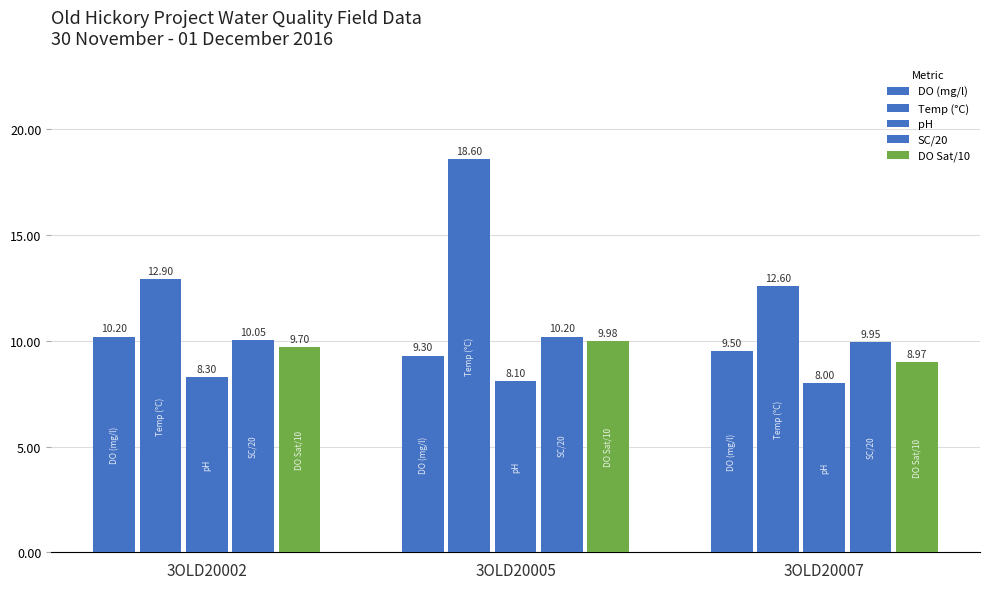

How many data points does each series have?

3